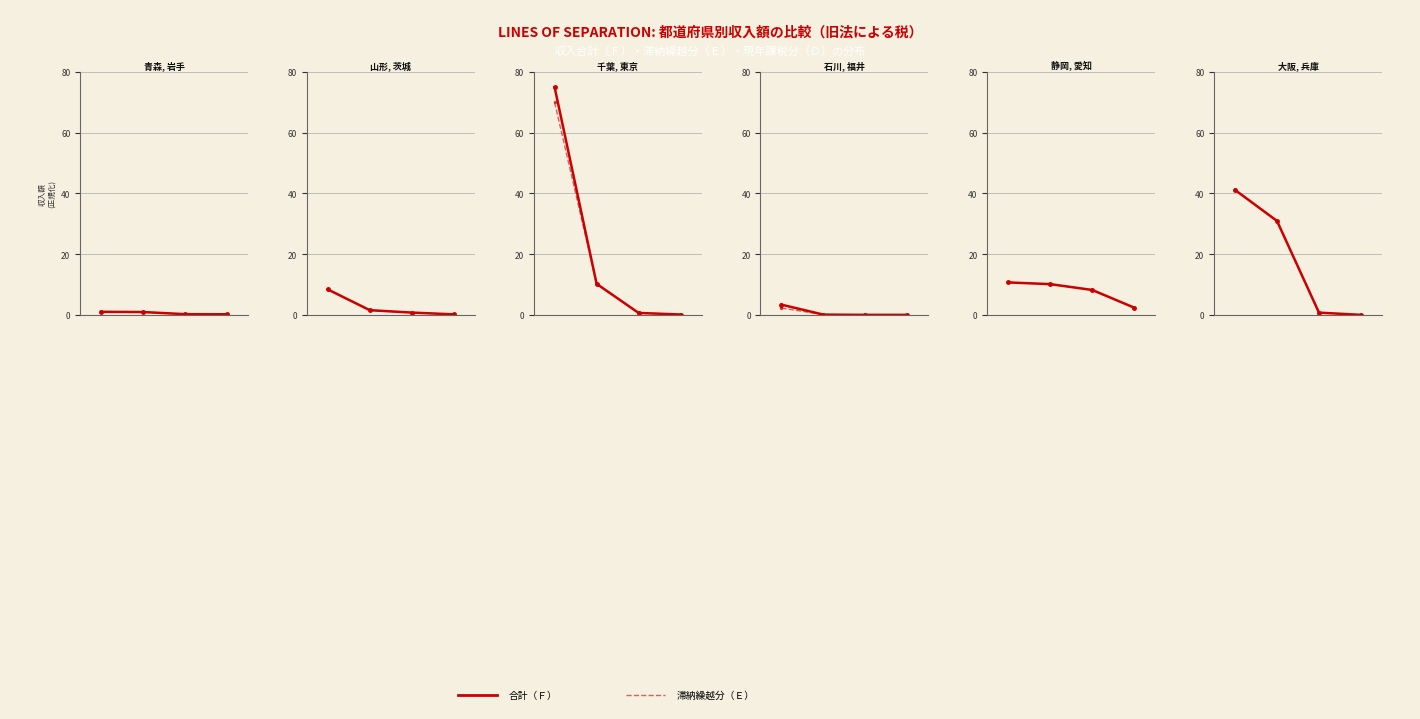

True or false: 滞納繰越分（Ｅ） has more than 1 interior local peaks.

False